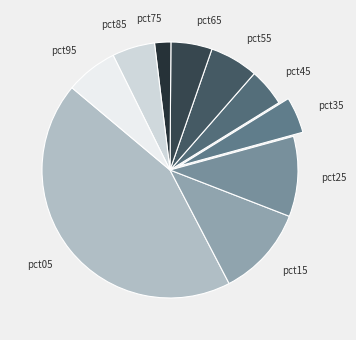

Does pct95 account for over 50% of the chart?

No